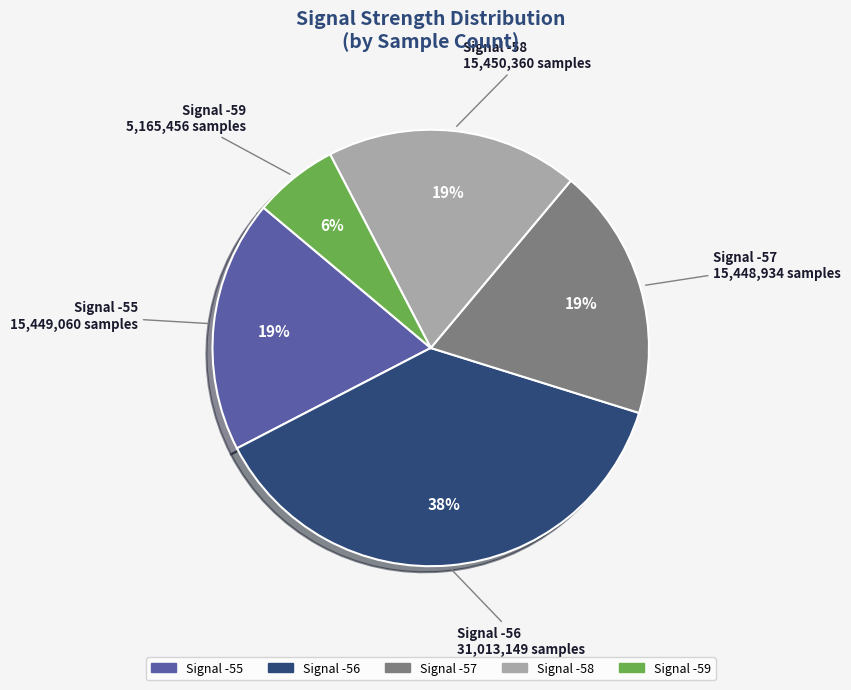

Between Signal -59 5,165,456 samples and Signal -58 15,450,360 samples, which is larger?

Signal -58 15,450,360 samples